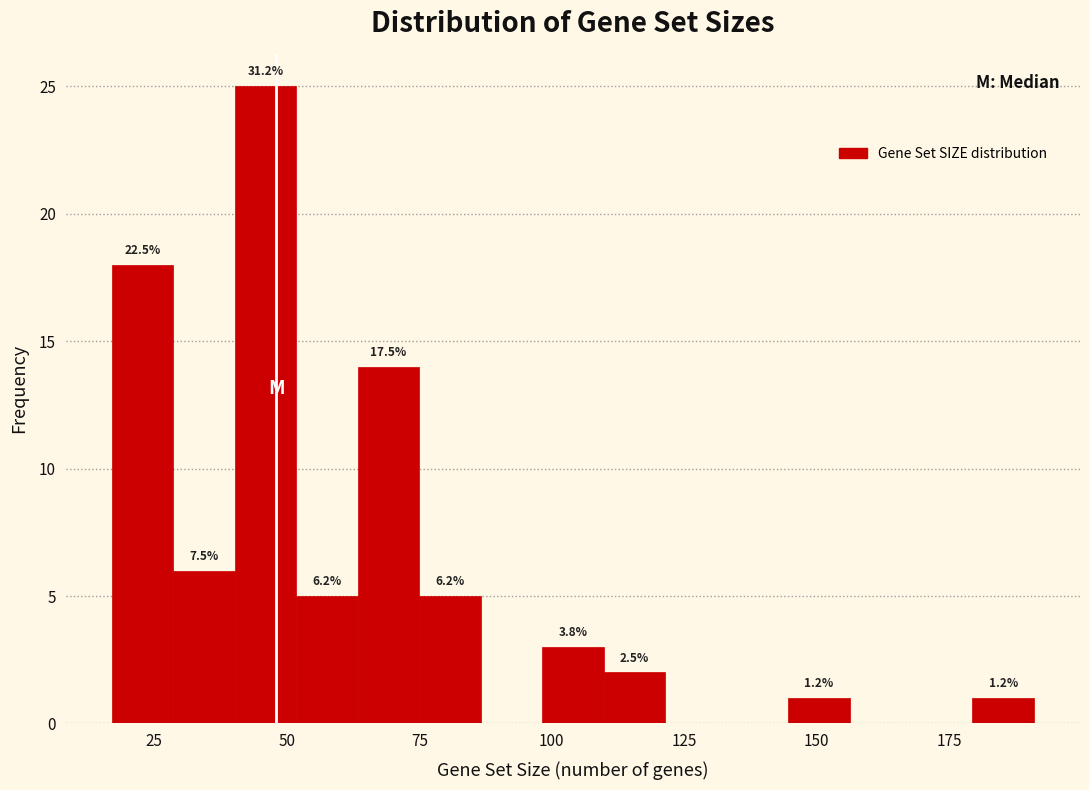

Around what value on the x-axis is the tallest bar? Give the approximate position of its centre, as read against the axis.

45